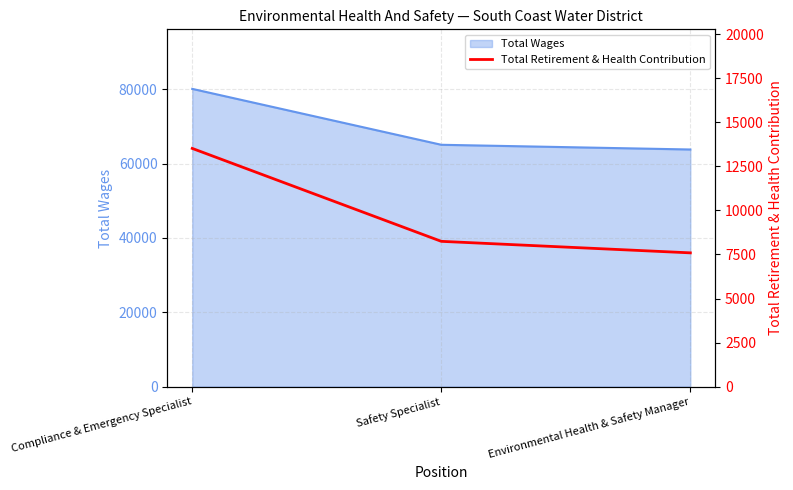

The value of Total Wages at Safety Specialist is 65063. True or false?

True